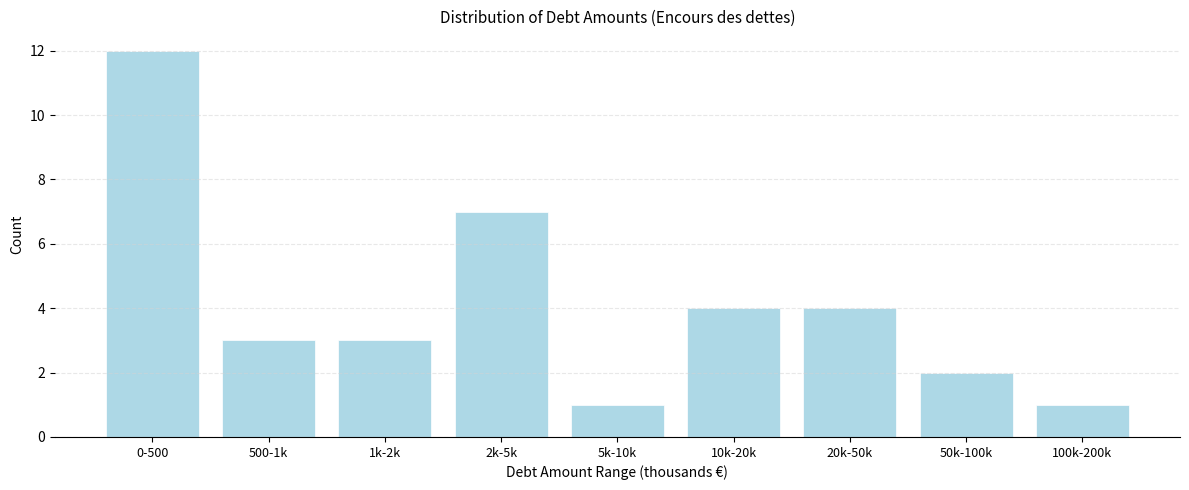

Reading left to right, extract all data points from this chart.

0-500=12	500-1k=3	1k-2k=3	2k-5k=7	5k-10k=1	10k-20k=4	20k-50k=4	50k-100k=2	100k-200k=1